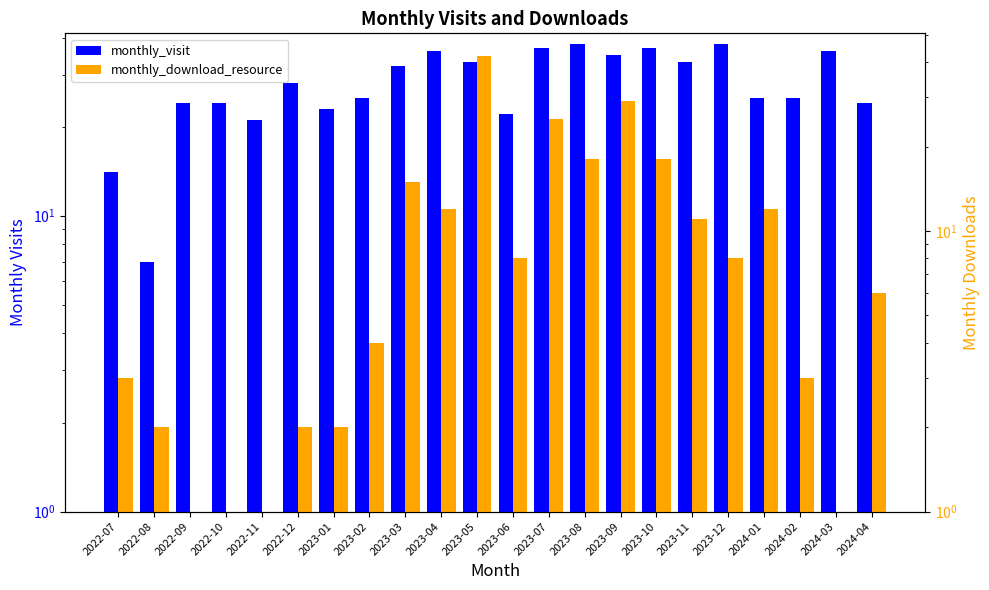

Which has a higher value, 2023-03 or 2024-04?

2023-03